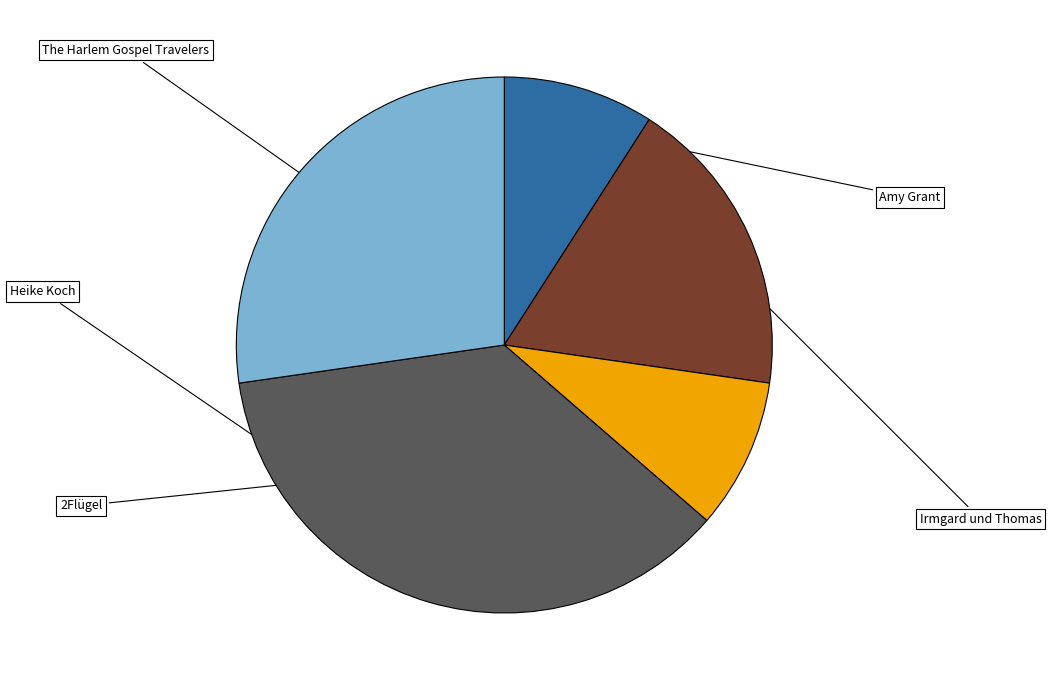

How many slices are in this pie chart?

5